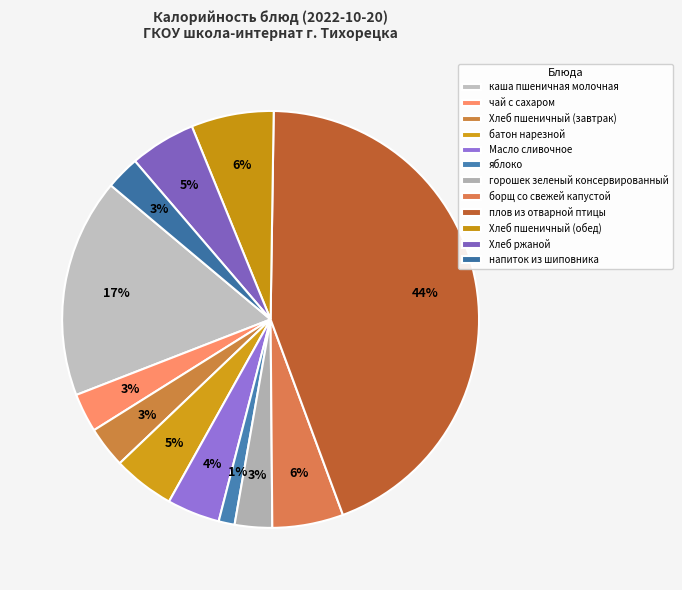

How many segments does this pie chart have?

12